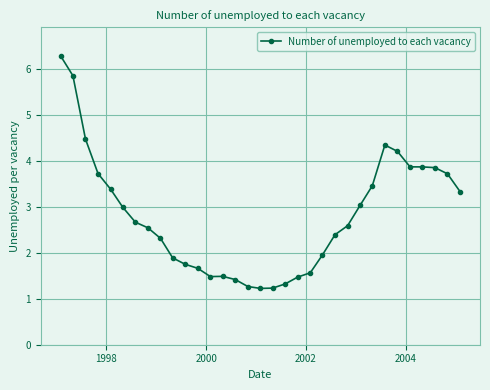

What is the smallest value displayed?

1.2